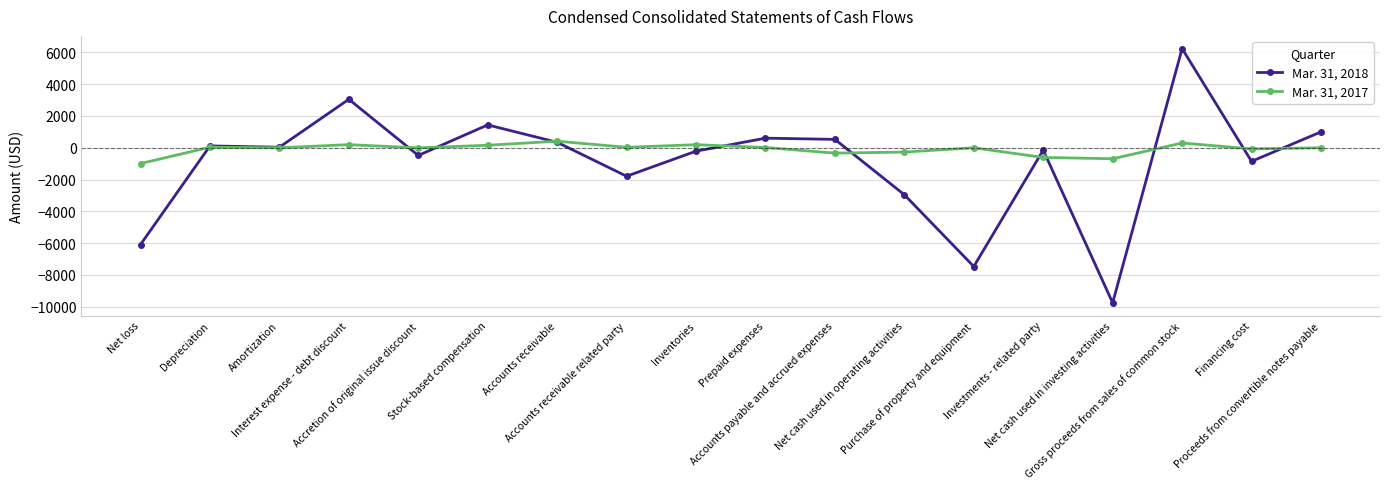

What is the sum of all Mar. 31, 2017 values?

-1655